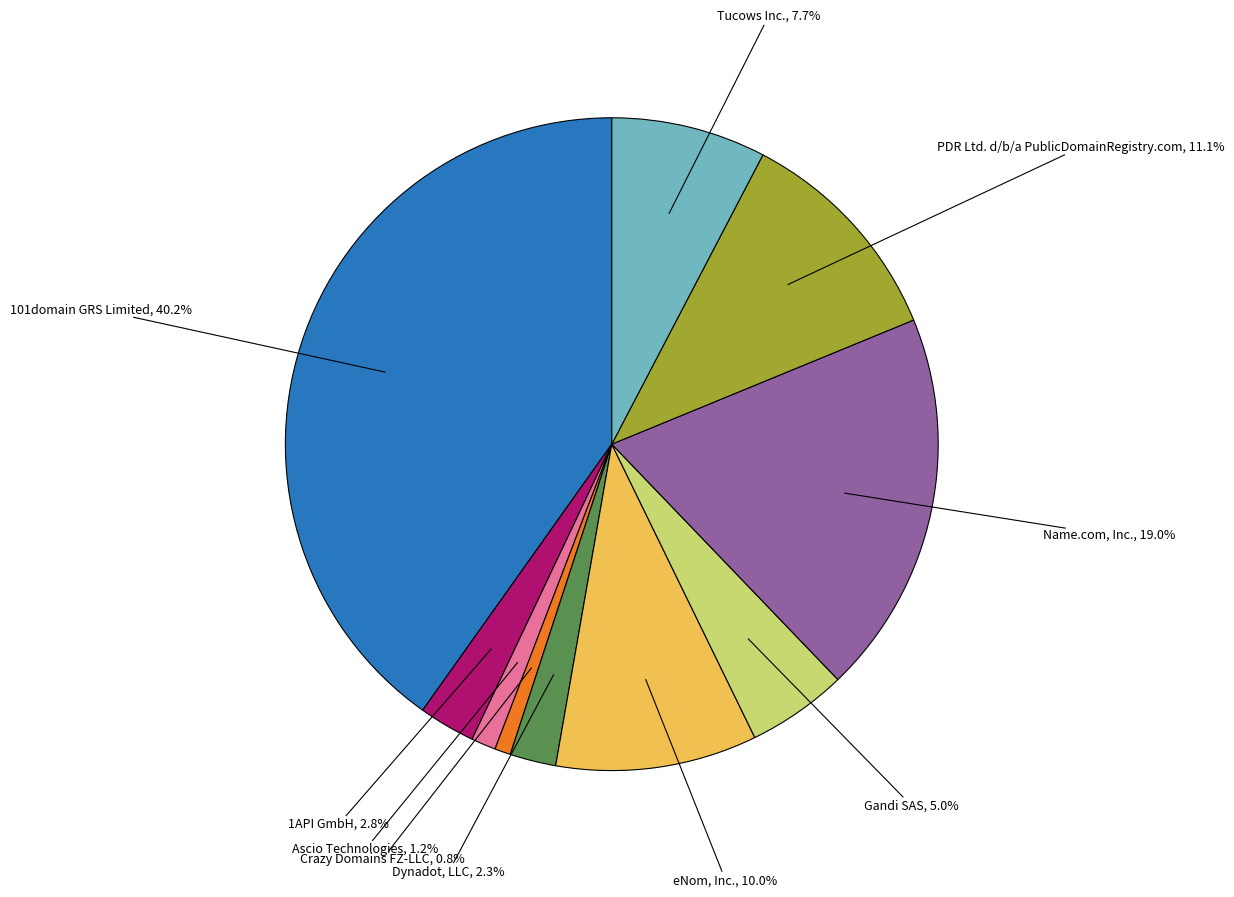

True or false: eNom, Inc. accounts for 10% of the total.

True